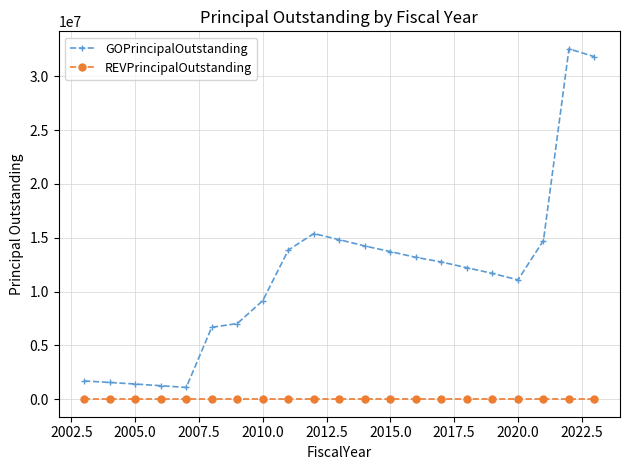

What is the lowest value of the GOPrincipalOutstanding series?

1090000